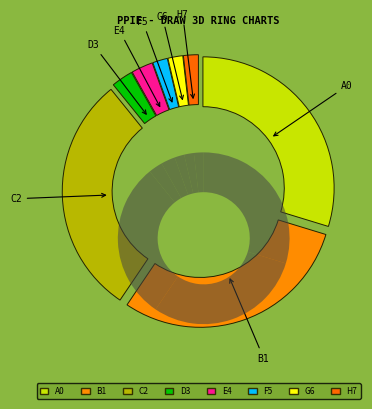

To the nearest percent, what is the average slice percentage?

12%